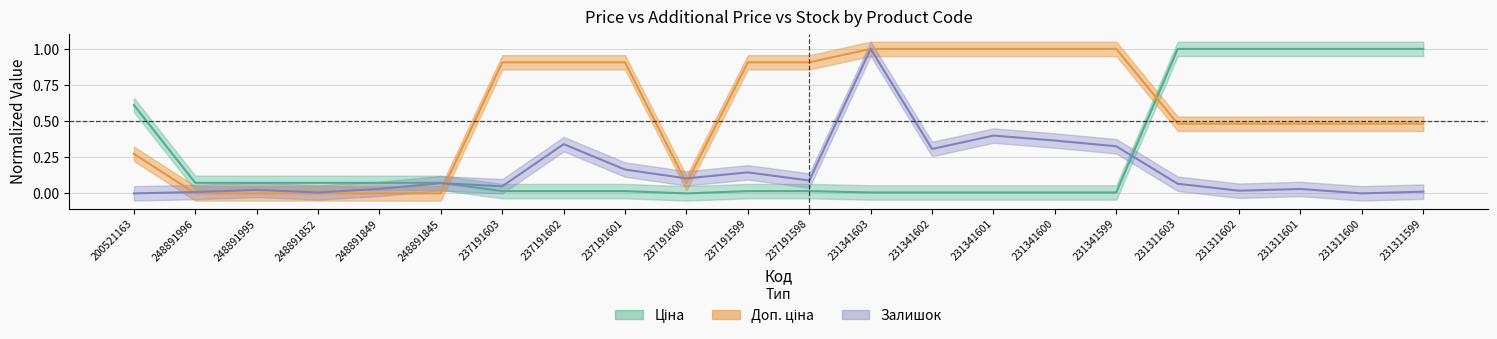

Reading left to right, transcribe all the data shown in this chart.

Ціна: 0.6	0.1	0.1	0.1	0.1	0.1	0.0	0.0	0.0	0.0	0.0	0.0	0.0	0.0	0.0	0.0	0.0	1.0	1.0	1.0	1.0	1.0
Доп. ціна: 0.3	0.0	0.0	0.0	0.0	0.0	0.9	0.9	0.9	0.1	0.9	0.9	1.0	1.0	1.0	1.0	1.0	0.5	0.5	0.5	0.5	0.5
Залишок: 0.0	0.0	0.0	0.0	0.0	0.1	0.0	0.3	0.2	0.1	0.1	0.1	1.0	0.3	0.4	0.4	0.3	0.1	0.0	0.0	0.0	0.0